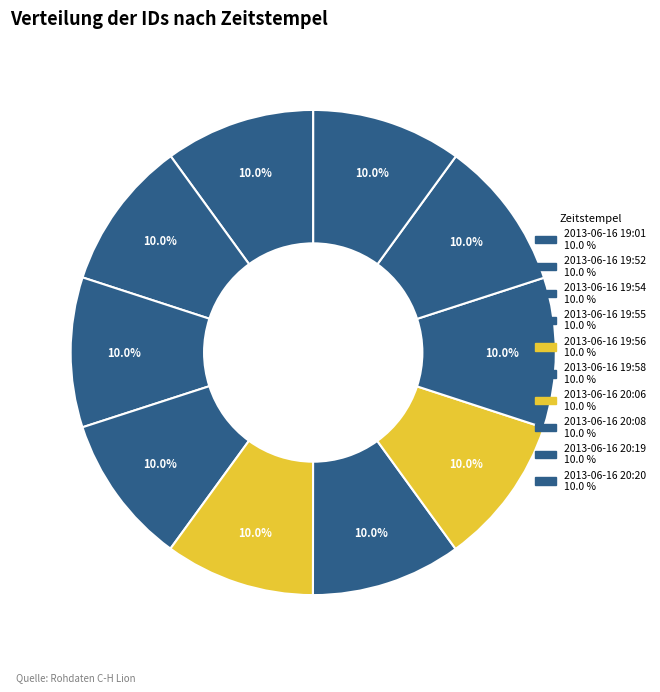

How many slices are in this pie chart?

10